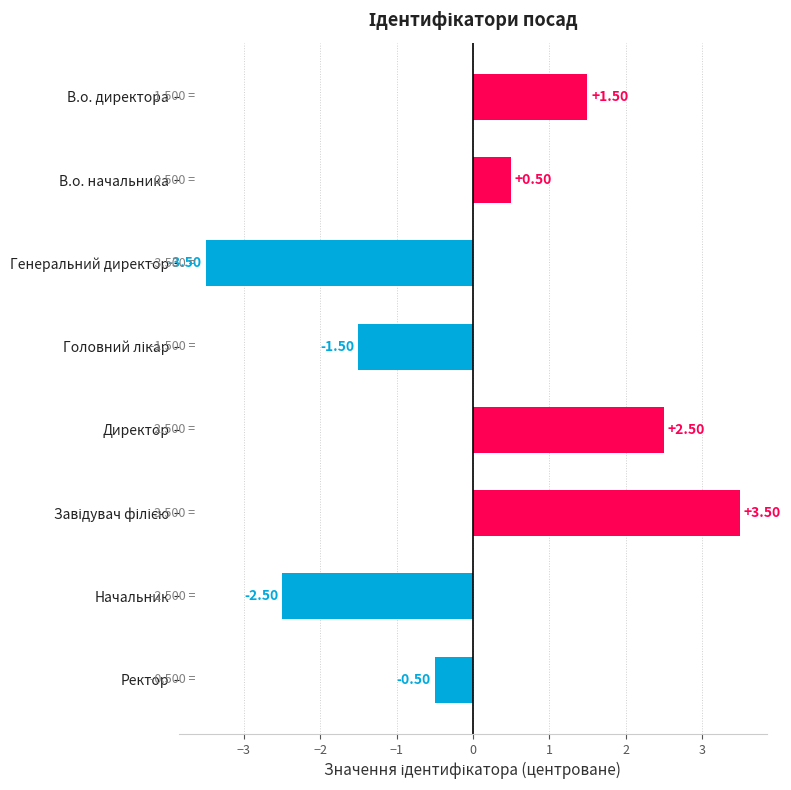

At which category does the chart reach its minimum across all series?

Генеральний директор